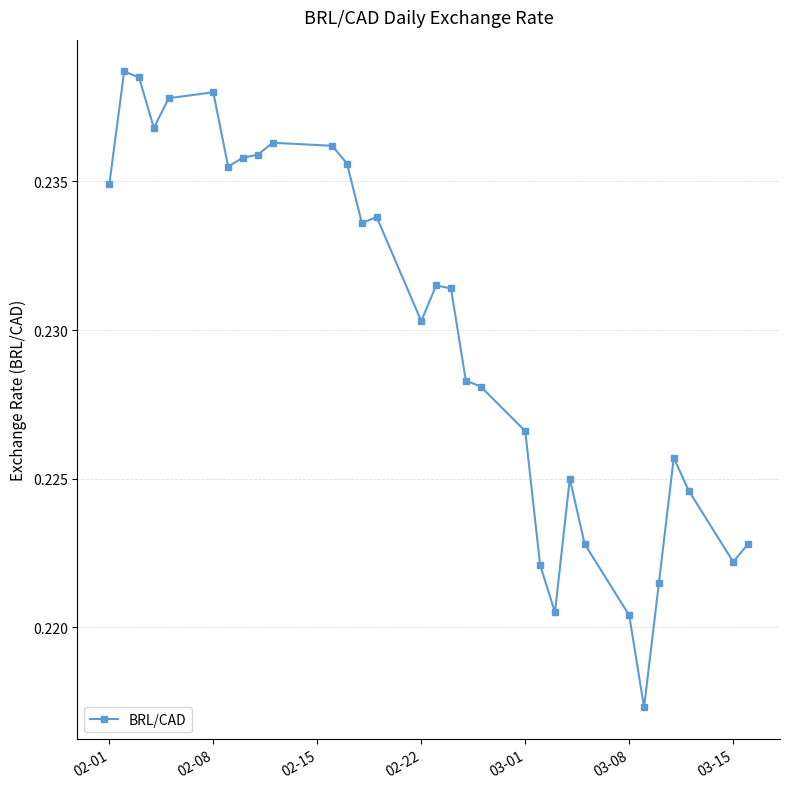

Count the values in the range 0 to 1.

31